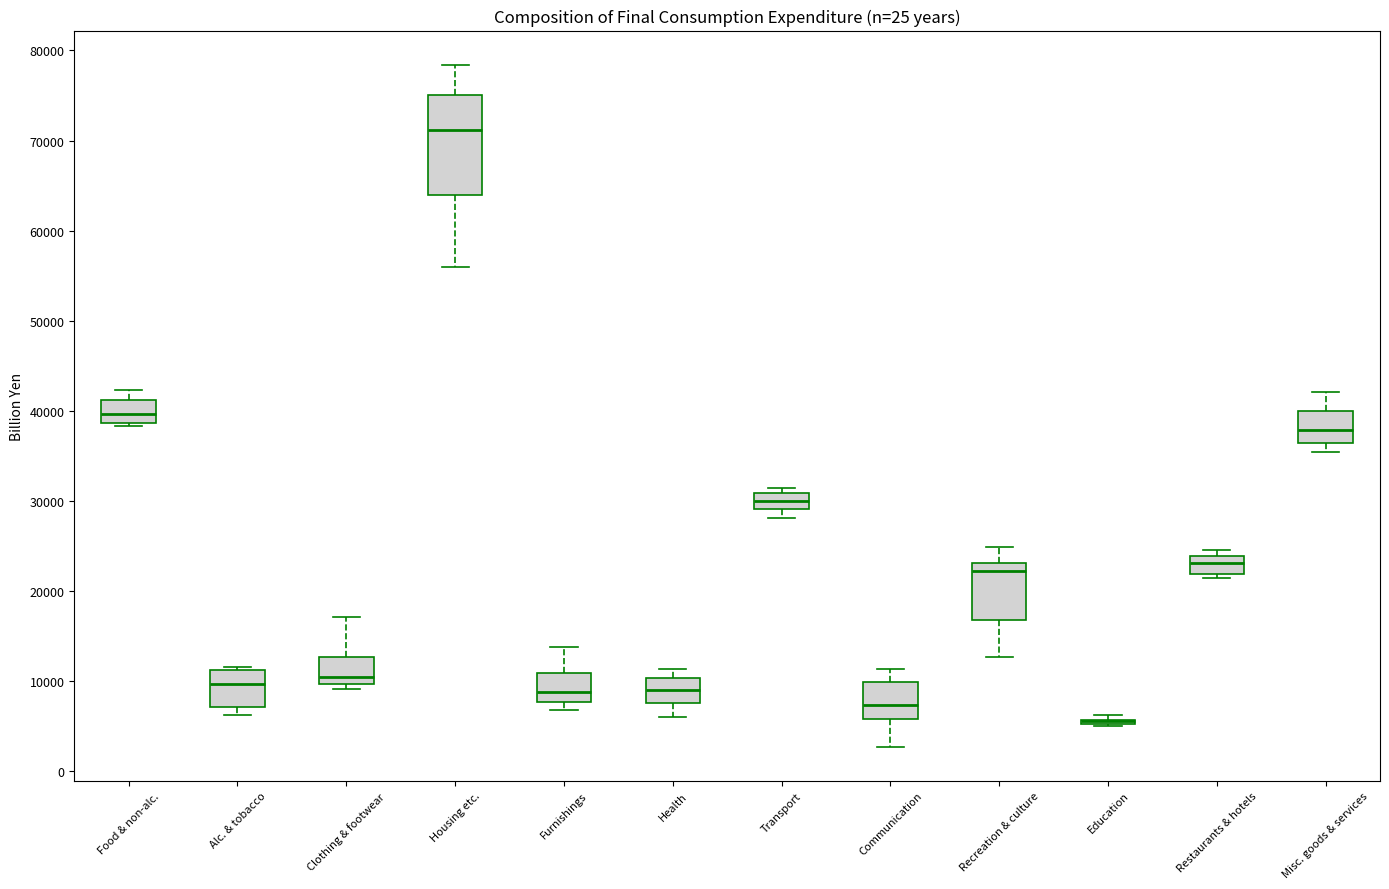

Reading left to right, read every box against the y-axis: the position of its median line, the range the box covers, and the ends of its whiskers. The values are not printed on the chart, so give them approximately, as read against the axis.

Food & non-alc.: median 40000, box 39000 to 41000, whiskers 38000 to 42000
Alc. & tobacco: median 10000, box 7000 to 11000, whiskers 6000 to 12000
Clothing & footwear: median 10000 (just above the box's lower edge), box 10000 to 13000, whiskers 9000 to 17000
Housing etc.: median 71000, box 64000 to 75000, whiskers 56000 to 78000
Furnishings: median 9000, box 8000 to 11000, whiskers 7000 to 14000
Health: median 9000, box 8000 to 10000, whiskers 6000 to 11000
Transport: median 30000, box 29000 to 31000, whiskers 28000 to 31000 (just above the box's upper edge)
Communication: median 7000, box 6000 to 10000, whiskers 3000 to 11000
Recreation & culture: median 22000, box 17000 to 23000, whiskers 13000 to 25000
Education: box collapsed to a line at 6000, whiskers 5000 to 6000
Restaurants & hotels: median 23000, box 22000 to 24000, whiskers 22000 (just below the box's lower edge) to 25000
Misc. goods & services: median 38000, box 36000 to 40000, whiskers 35000 to 42000